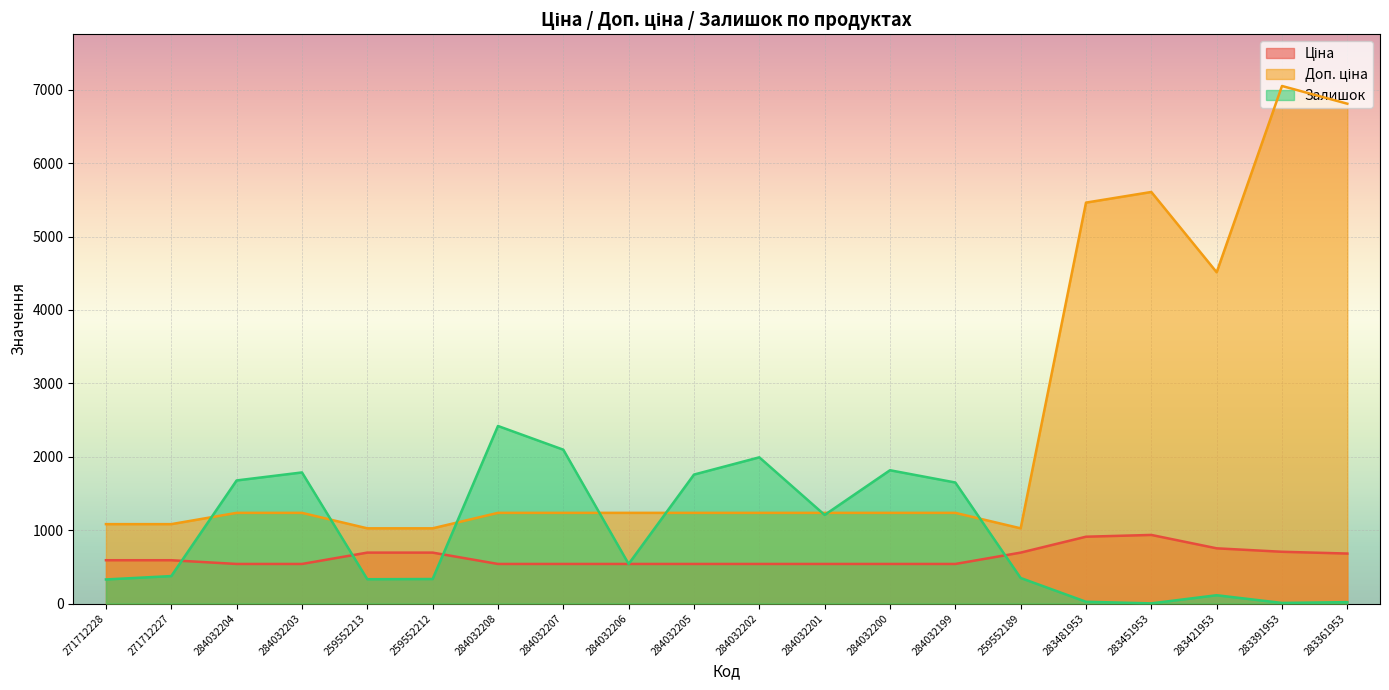

What is the difference between the second highest and second lowest values in the Доп. ціна series?

5785.2